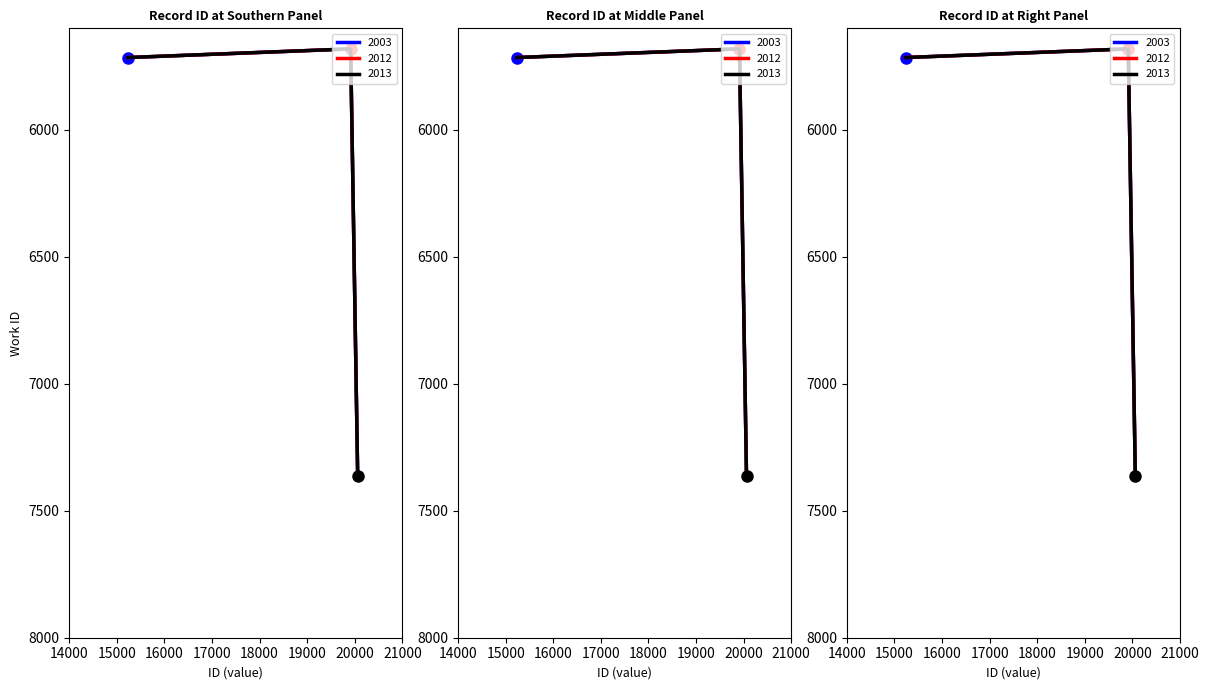

The chart shows a value of 10886 at 7365. True or false?

False